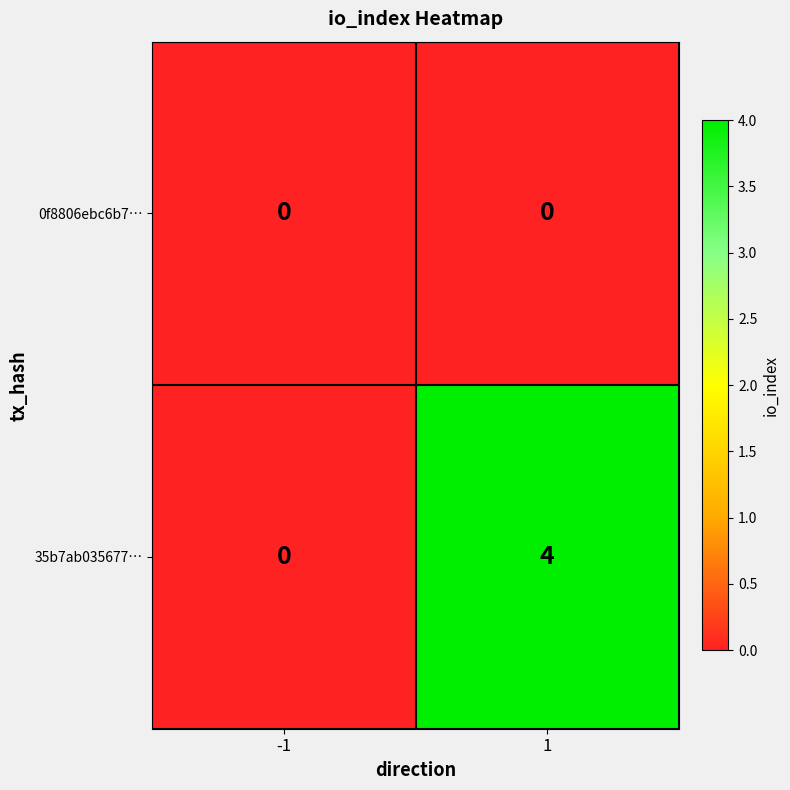

What is the maximum value shown in the chart?

4